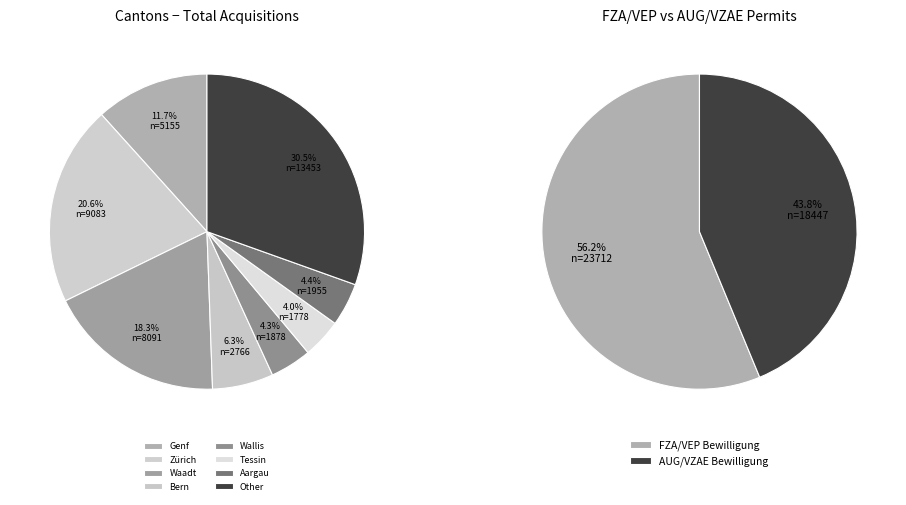

To the nearest percent, what is the combined percentage of Genf and Aargau?

16%